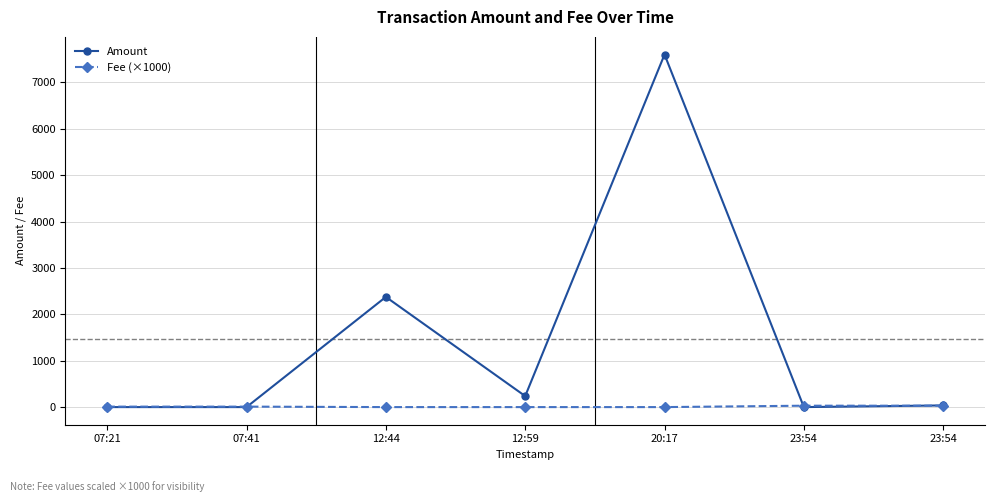

In Amount, how many points are higher than both neighbors (excluding endpoints)?

2